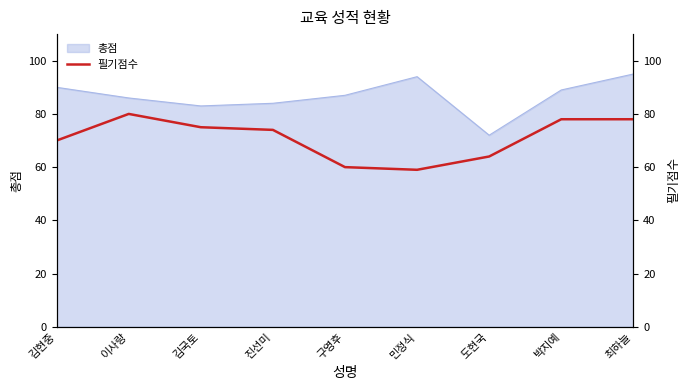

The value at 진선미 is 99. True or false?

False